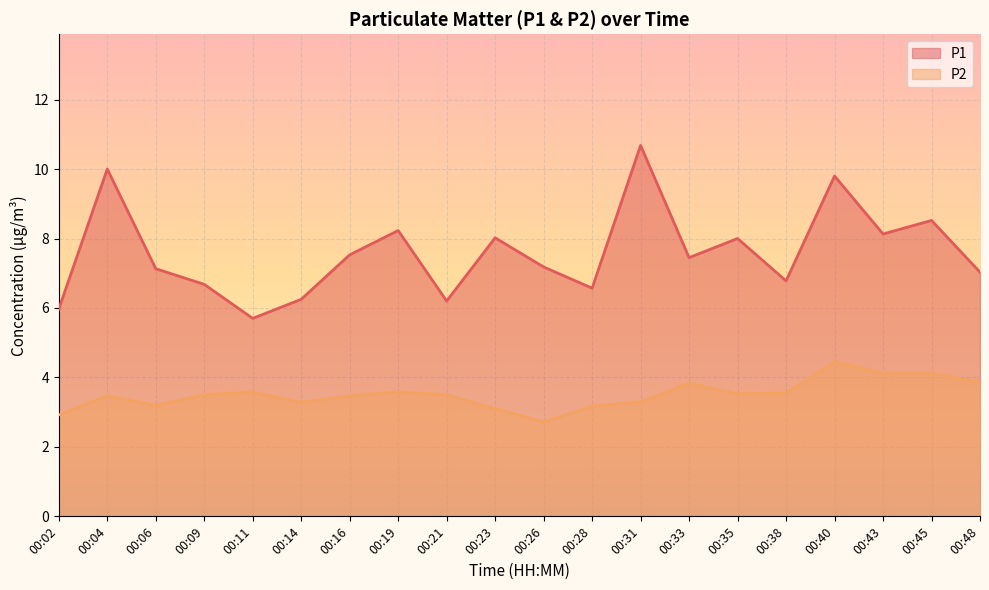

True or false: P1 and P2 cross at least once.

False